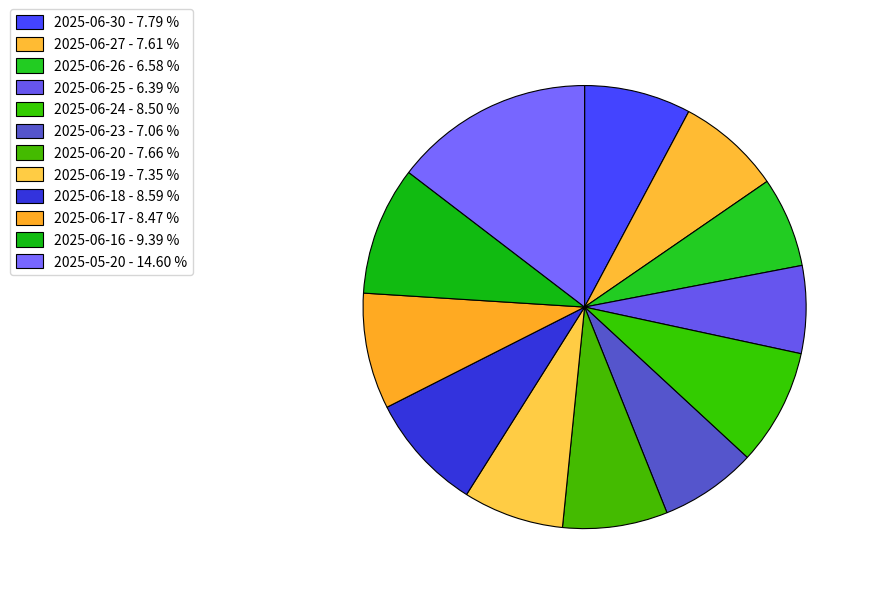

Which slice is the largest?

2025-05-20